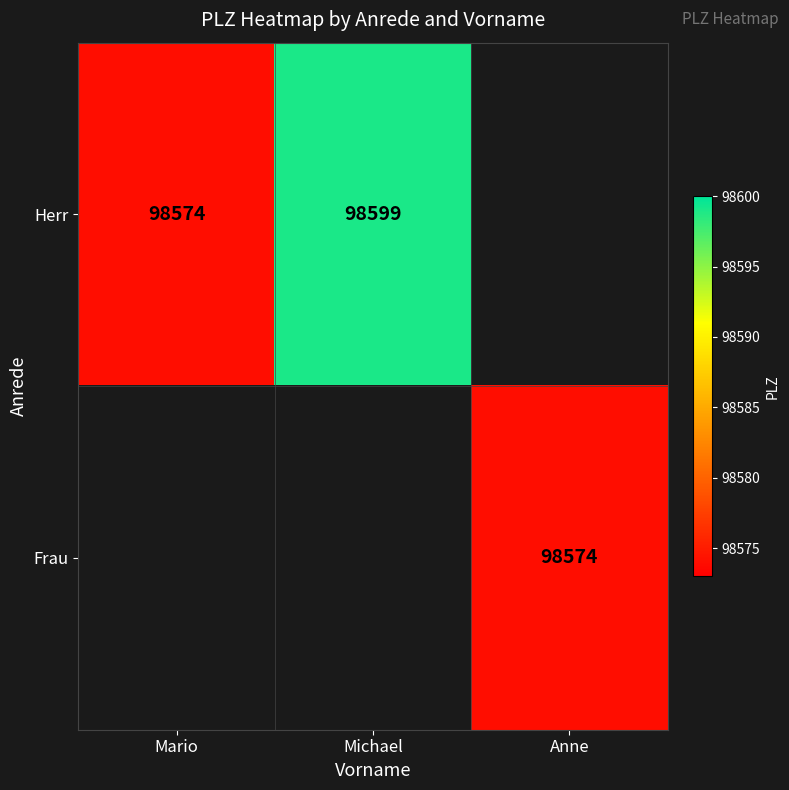

The value of Herr at Mario is 98574. True or false?

True